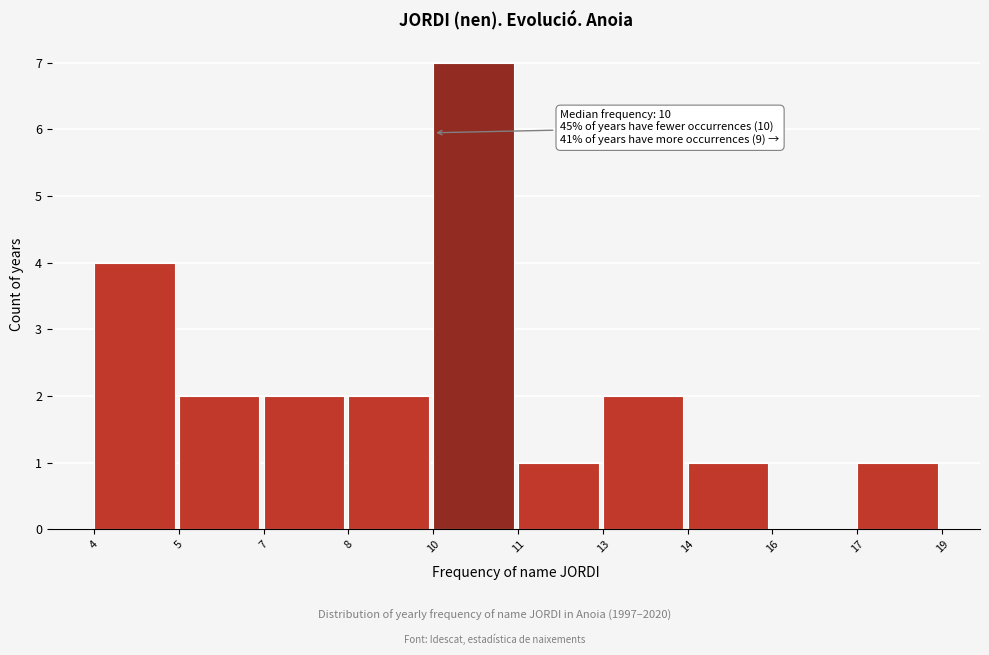

Reading left to right, what are all the values shown in this chart?

4=4	5=2	7=2	8=2	10=7	11=1	13=2	14=1	16=0	17=1